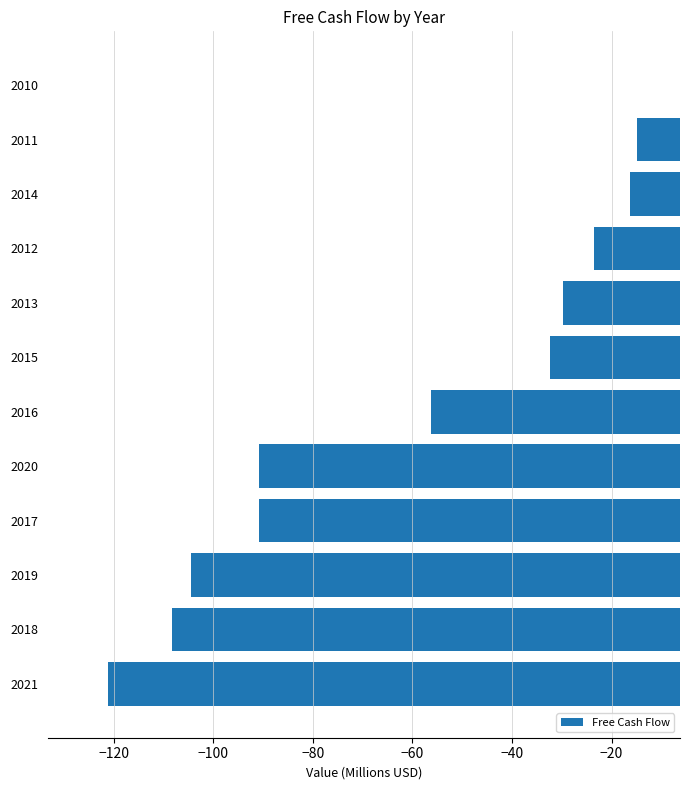

At which category does the chart reach its minimum across all series?

2021